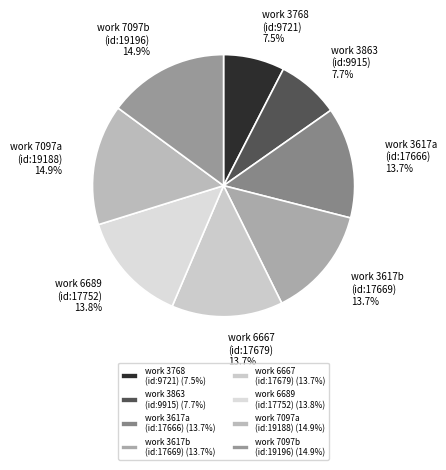

Is the sum of work 3768 (id:9721) and work 3617b (id:17669) greater than half?

No